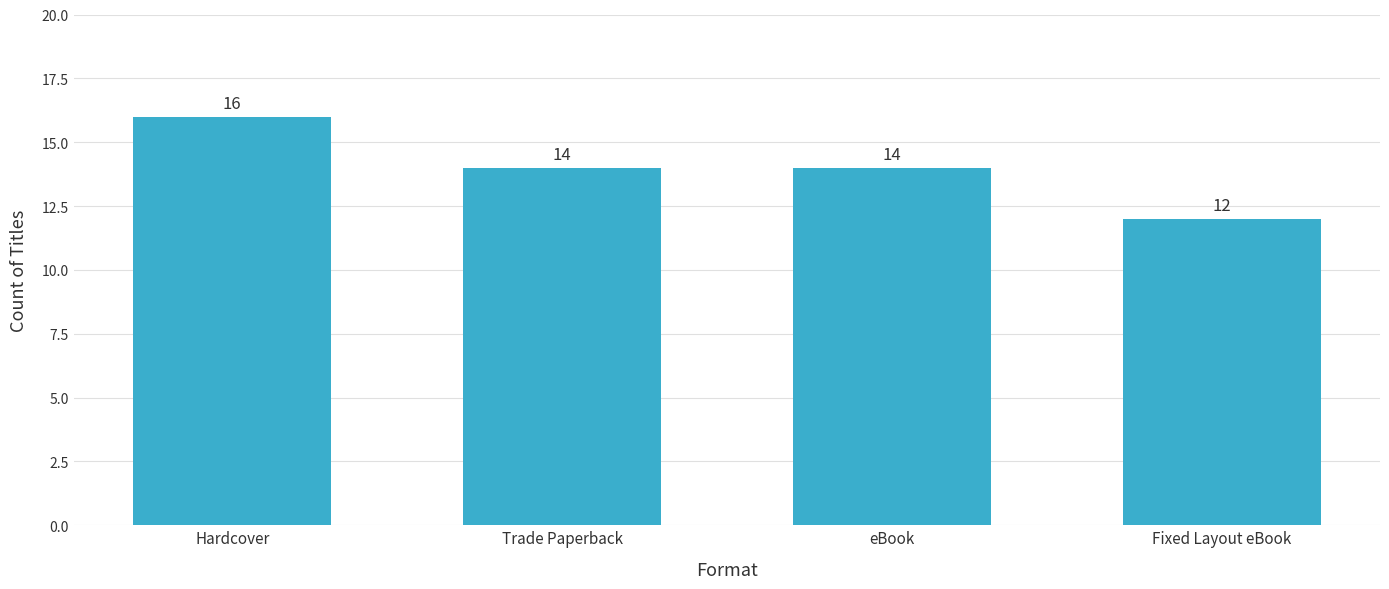

Which category has the highest value across all series?

Hardcover